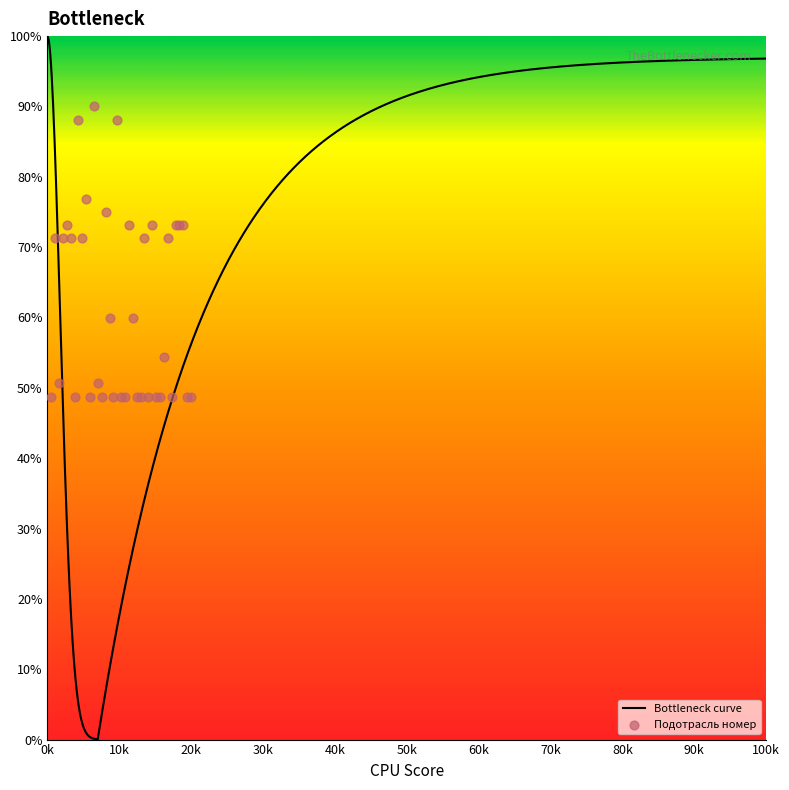

Approximately how many times larger is the value at 17 compared to 1?

1.0